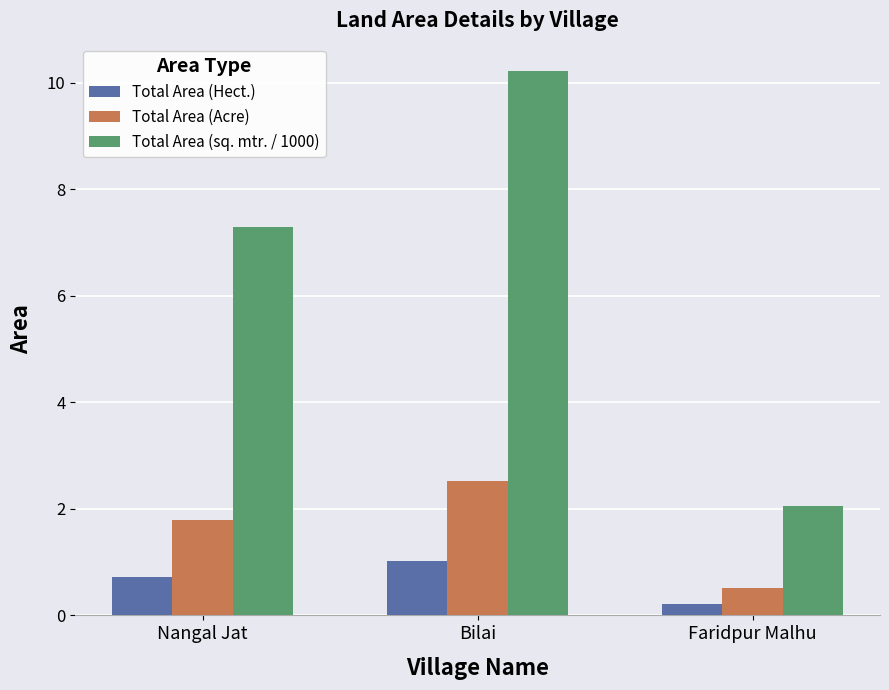

Which series changed the most between Nangal Jat and Bilai?

Total Area (sq. mtr. / 1000)